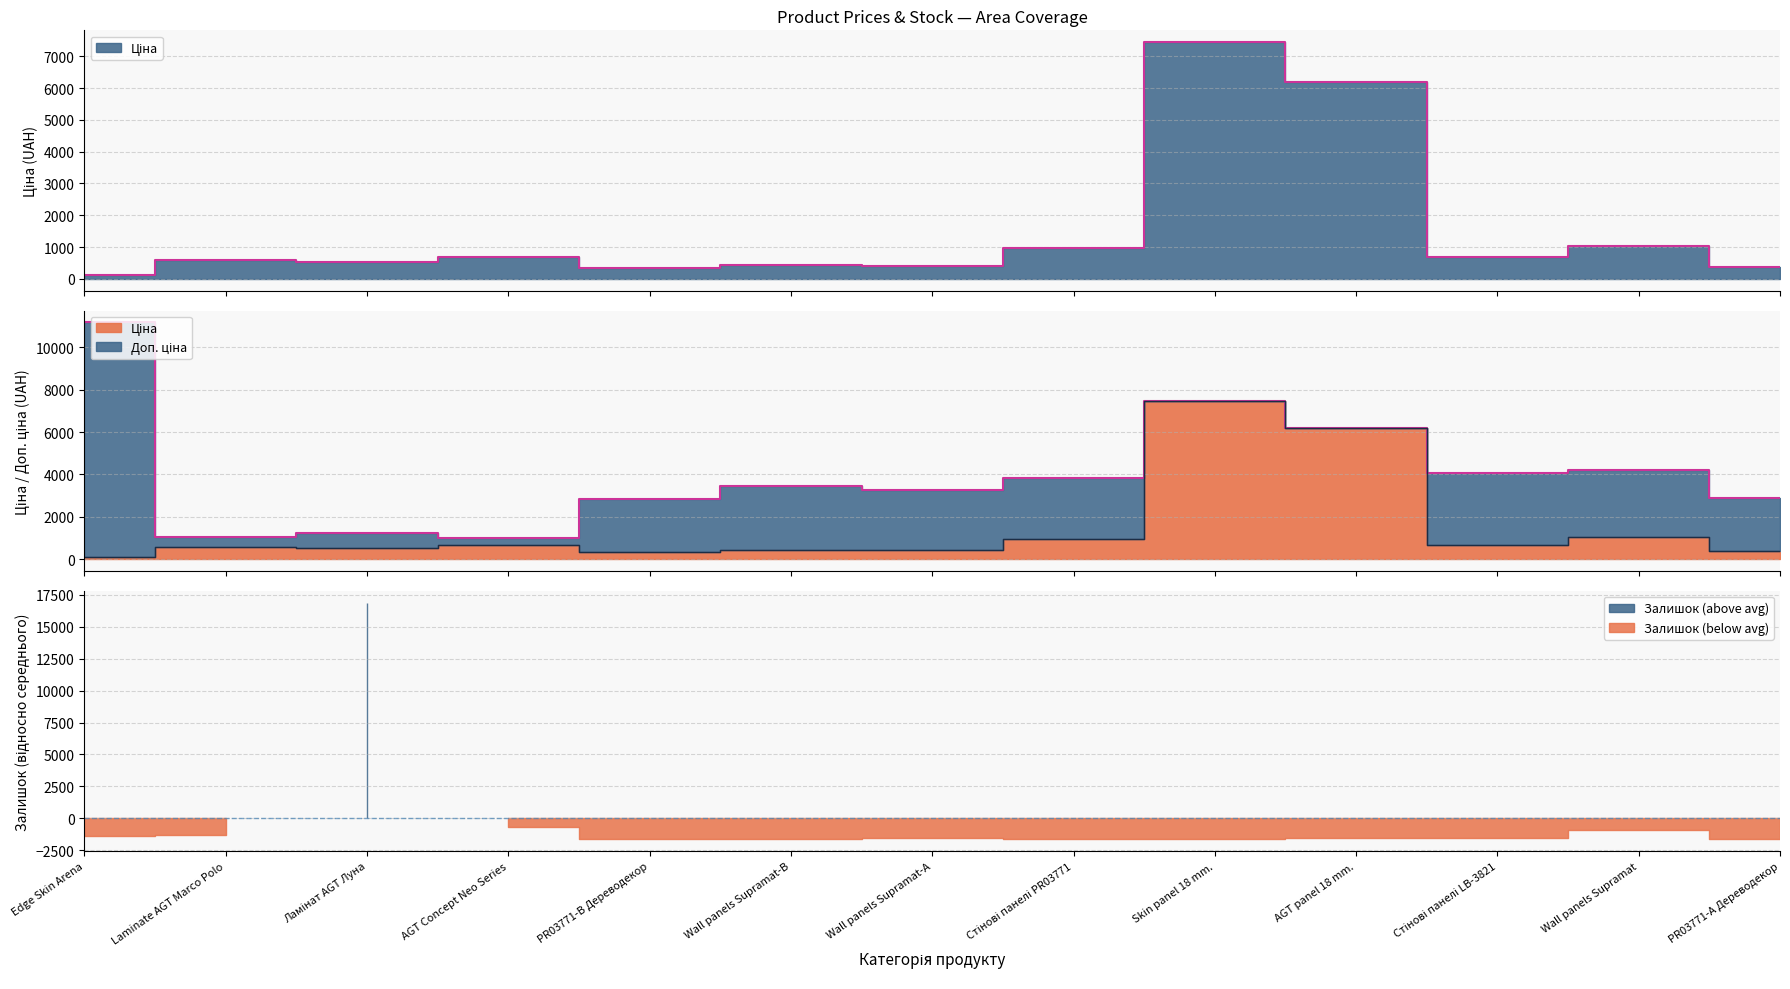

What is the average value of the Ціна series?

1520.6